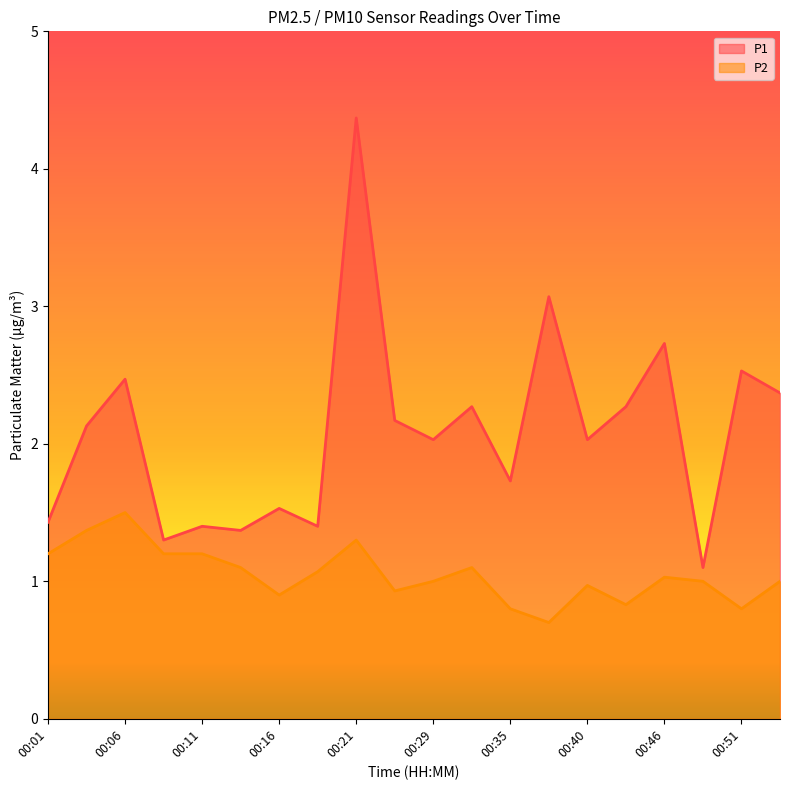

Which label corresponds to the smallest value in the chart?

00:37